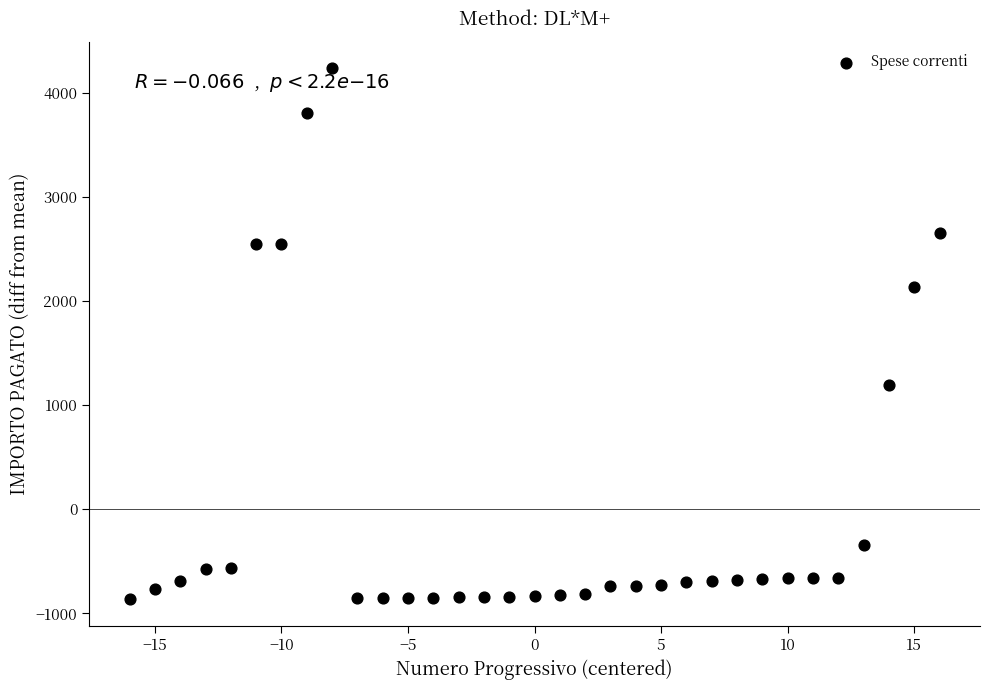

What is the range of Y values (max minus min)?

5099.9